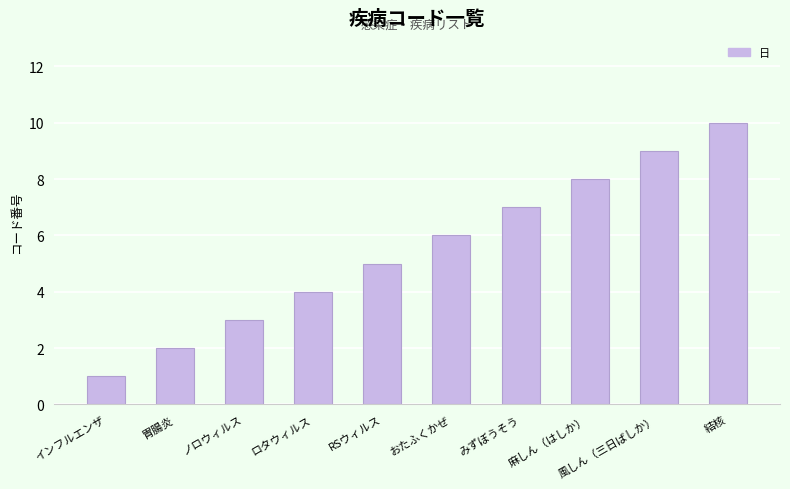

What is the sum of the values at インフルエンザ and みずぼうそう?

8